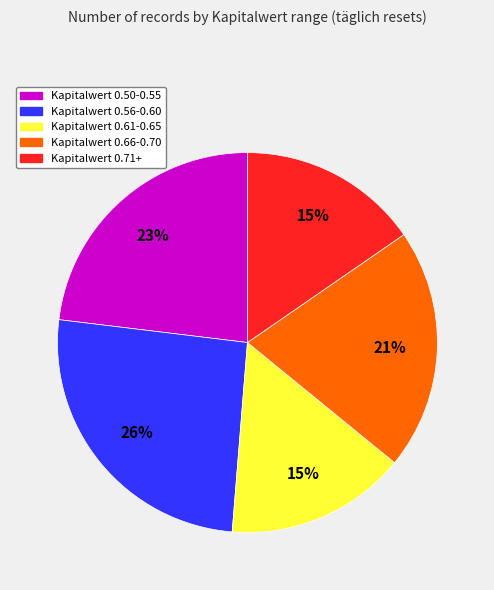

To the nearest percent, what is the average slice percentage?

20%